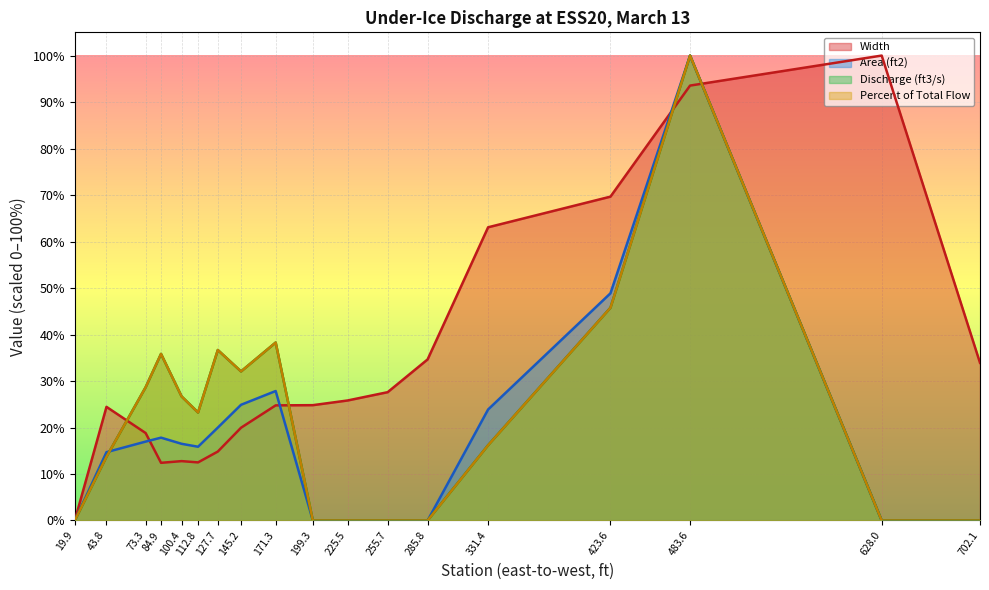

The value of Percent of Total Flow at 171.3 is 38.3. True or false?

True